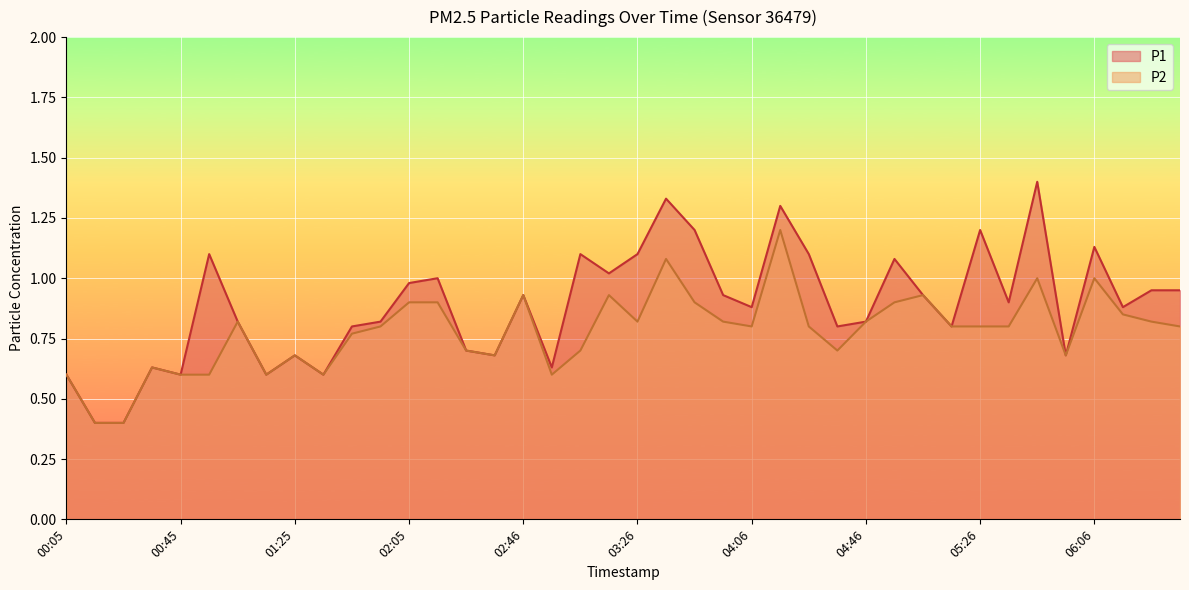

How many lines are shown in the chart?

2